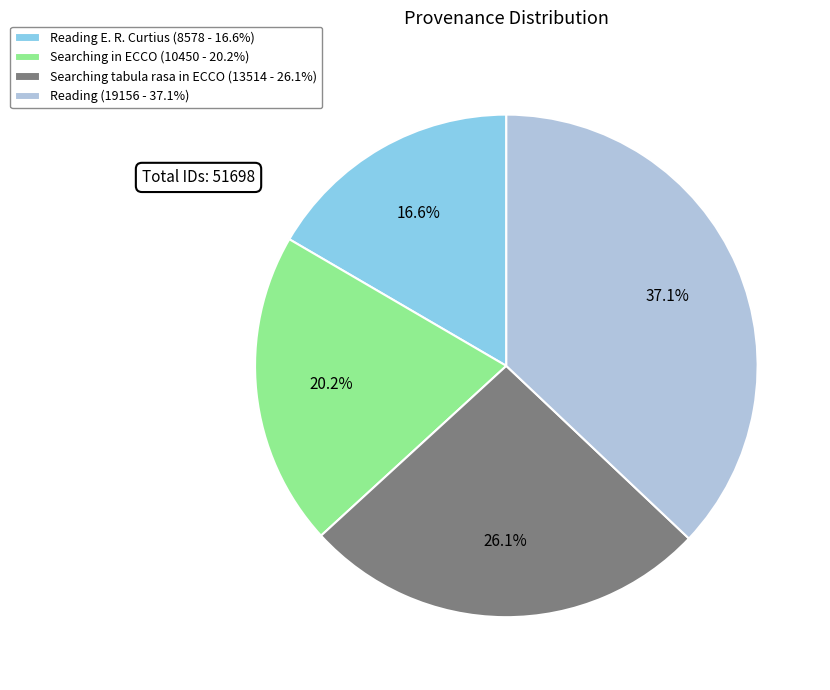

Which slice is the smallest?

Reading E. R. Curtius (8578 - 16.6%)